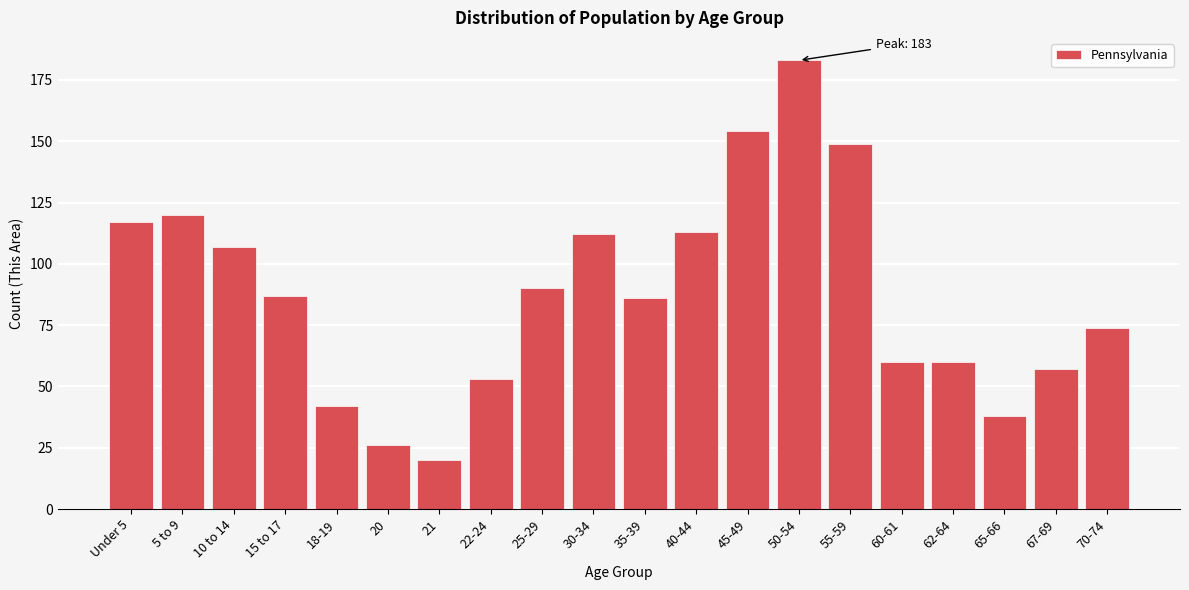

Reading left to right, list all the values displayed in this chart.

Under 5=117	5 to 9=120	10 to 14=107	15 to 17=87	18-19=42	20=26	21=20	22-24=53	25-29=90	30-34=112	35-39=86	40-44=113	45-49=154	50-54=183	55-59=149	60-61=60	62-64=60	65-66=38	67-69=57	70-74=74